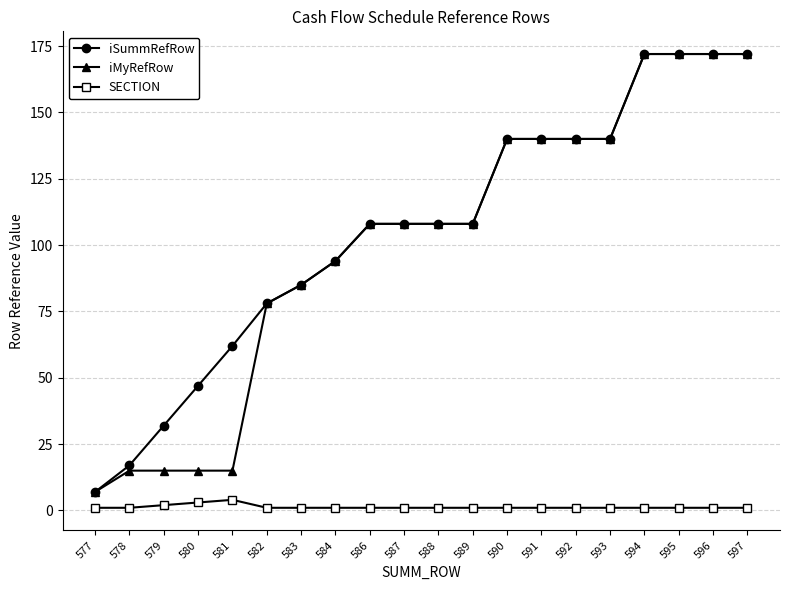

Count the SECTION values in the range 1 to 2.

18